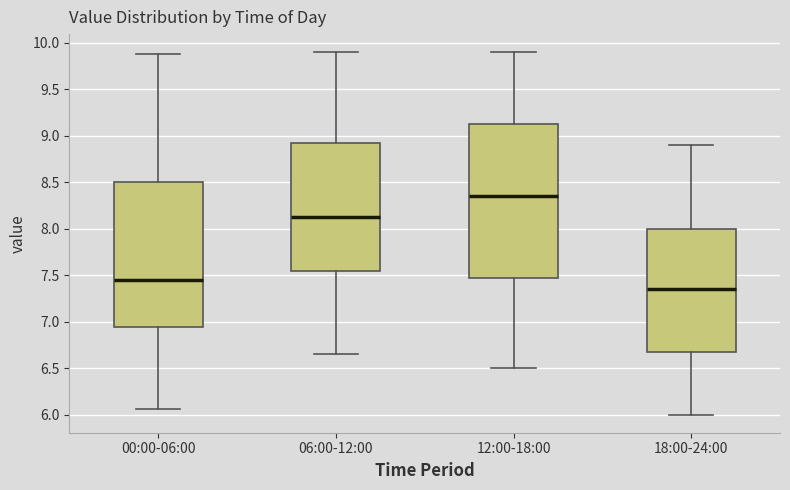

Reading left to right, transcribe this box plot: for each box, give where its median line is, the range the box spans, and where its two whiskers end, as read against the y-axis. The values are not printed on the chart, so give them approximately, as read against the axis.

00:00-06:00: median 7.45, box 6.95 to 8.50, whiskers 6.05 to 9.90
06:00-12:00: median 8.15, box 7.55 to 8.95, whiskers 6.65 to 9.90
12:00-18:00: median 8.35, box 7.50 to 9.15, whiskers 6.50 to 9.90
18:00-24:00: median 7.35, box 6.70 to 8.00, whiskers 6.00 to 8.90